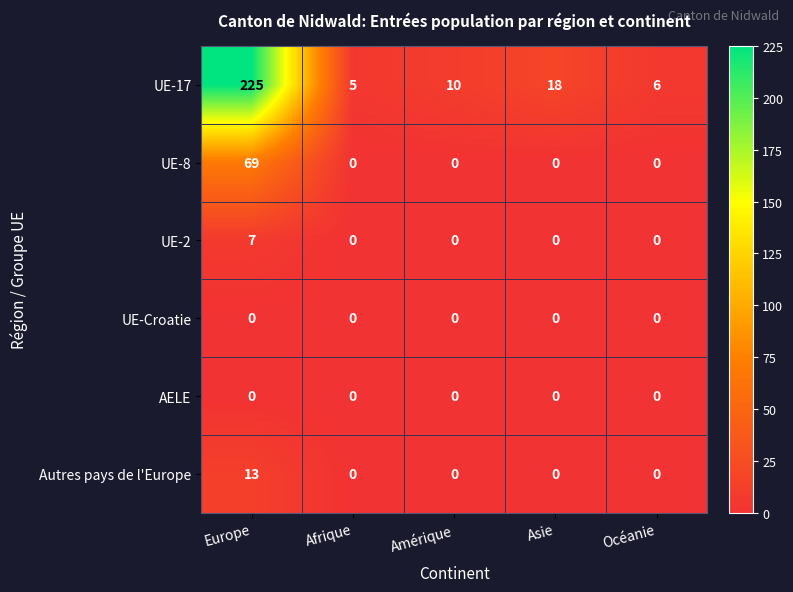

Which category has the highest value across all series?

Europe